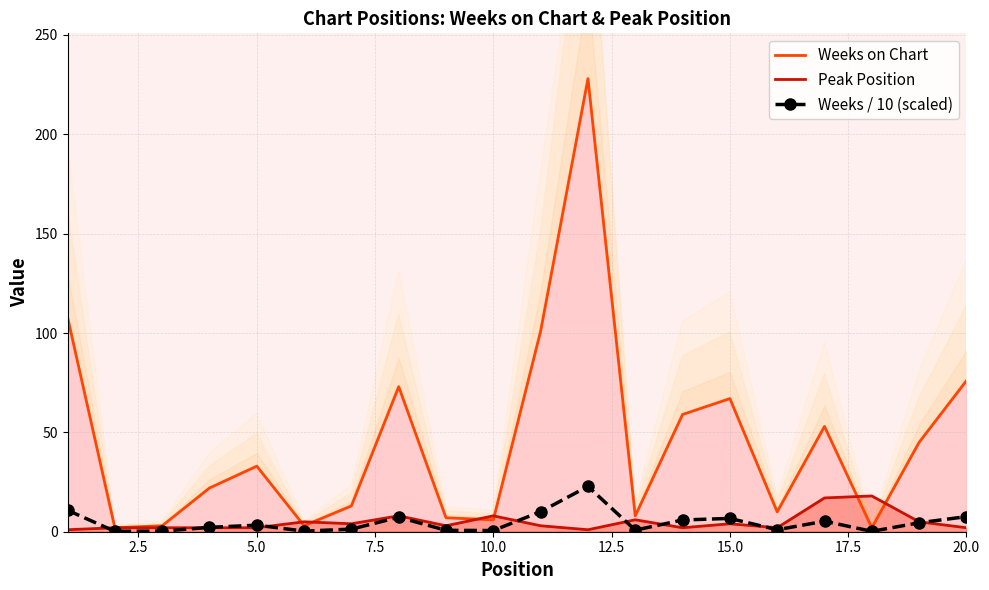

True or false: Weeks / 10 (scaled) and Weeks on Chart intersect in this chart.

False